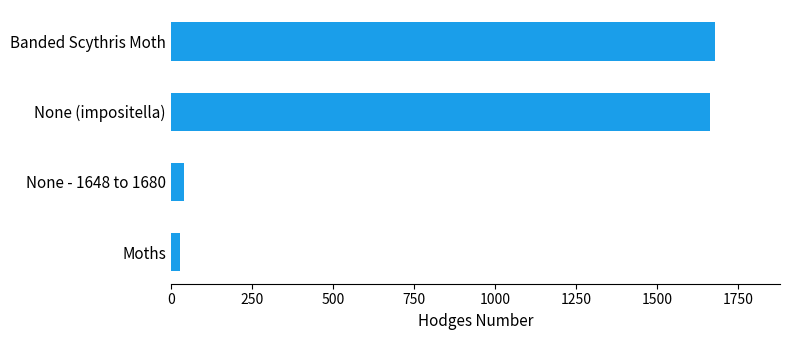

What is the ratio of the value at None (impositella) to the value at Banded Scythris Moth?

1.0